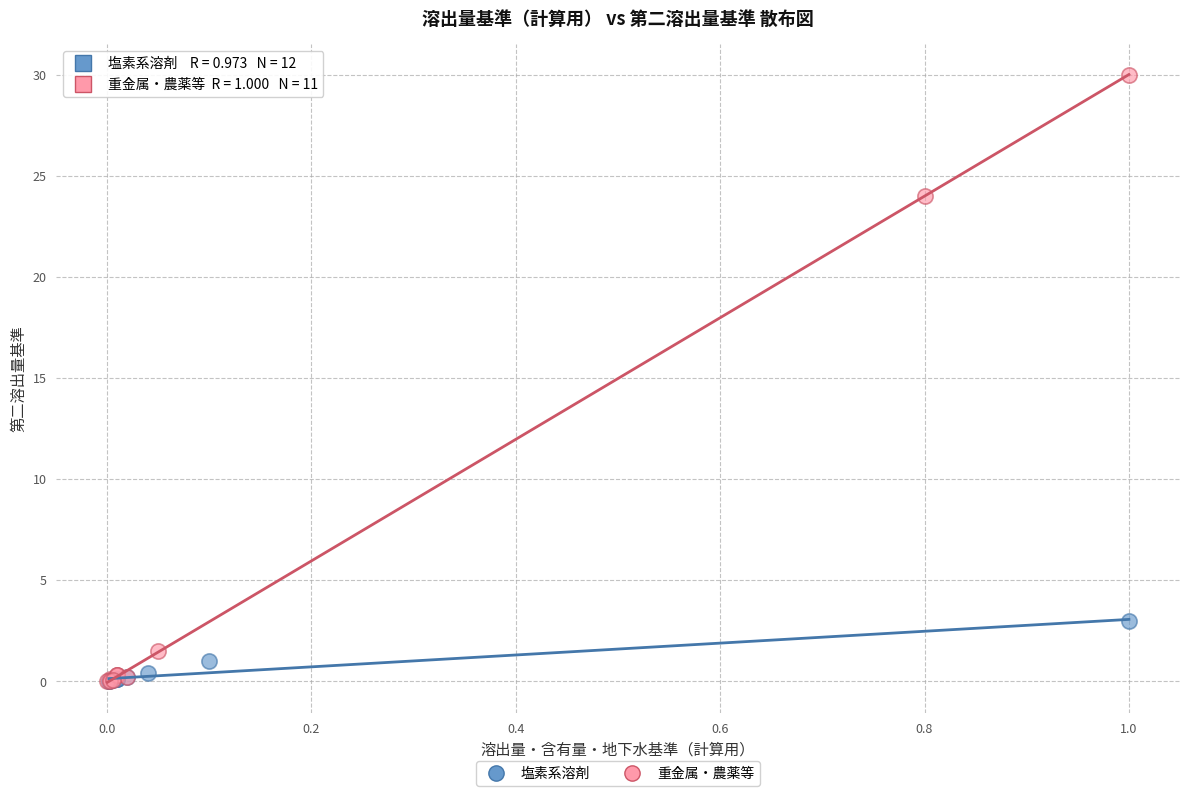

Which series has the largest Y range (max minus min)?

重金属・農薬等